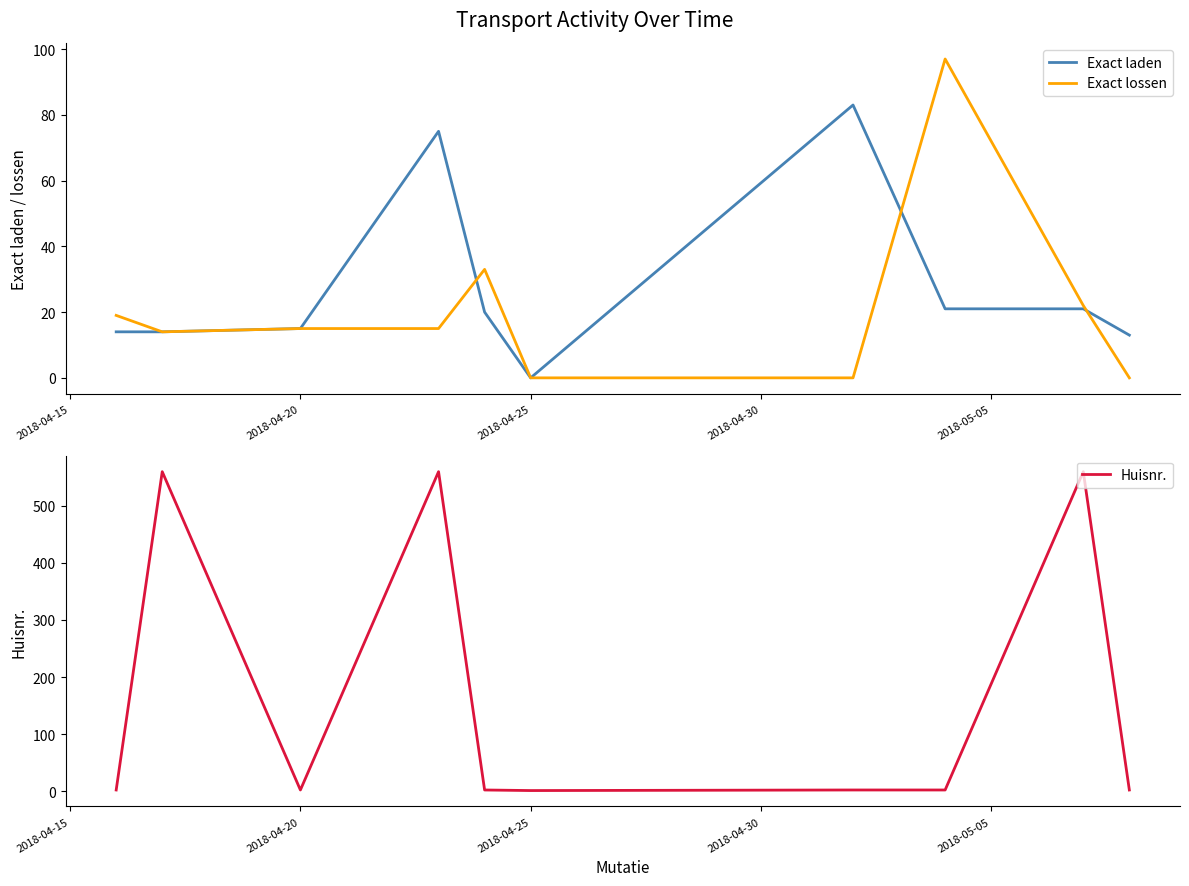

Which series has the largest range (max minus min)?

Huisnr.